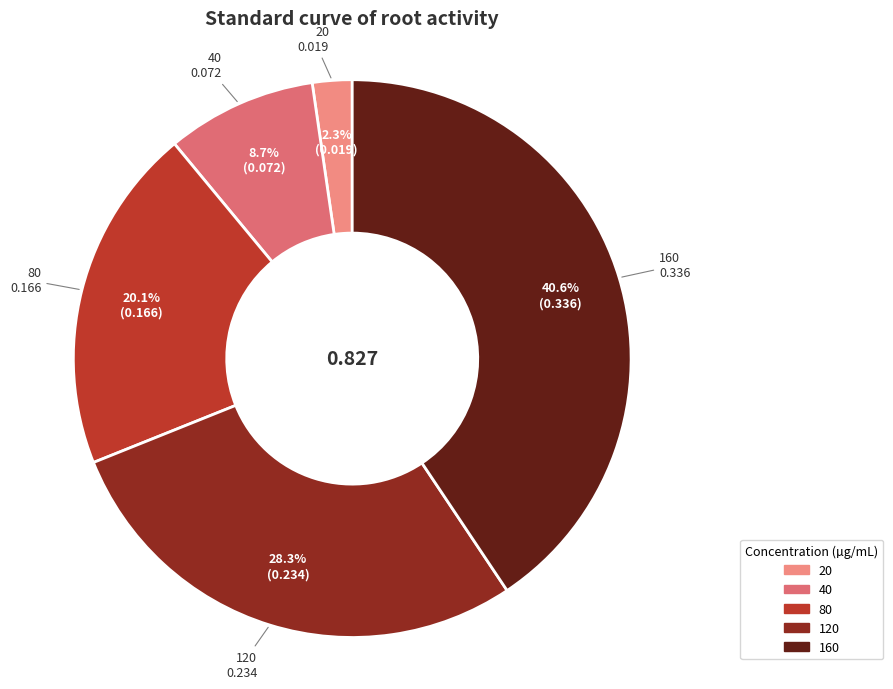

To the nearest percent, what is the combined percentage of 80 and 160?

61%